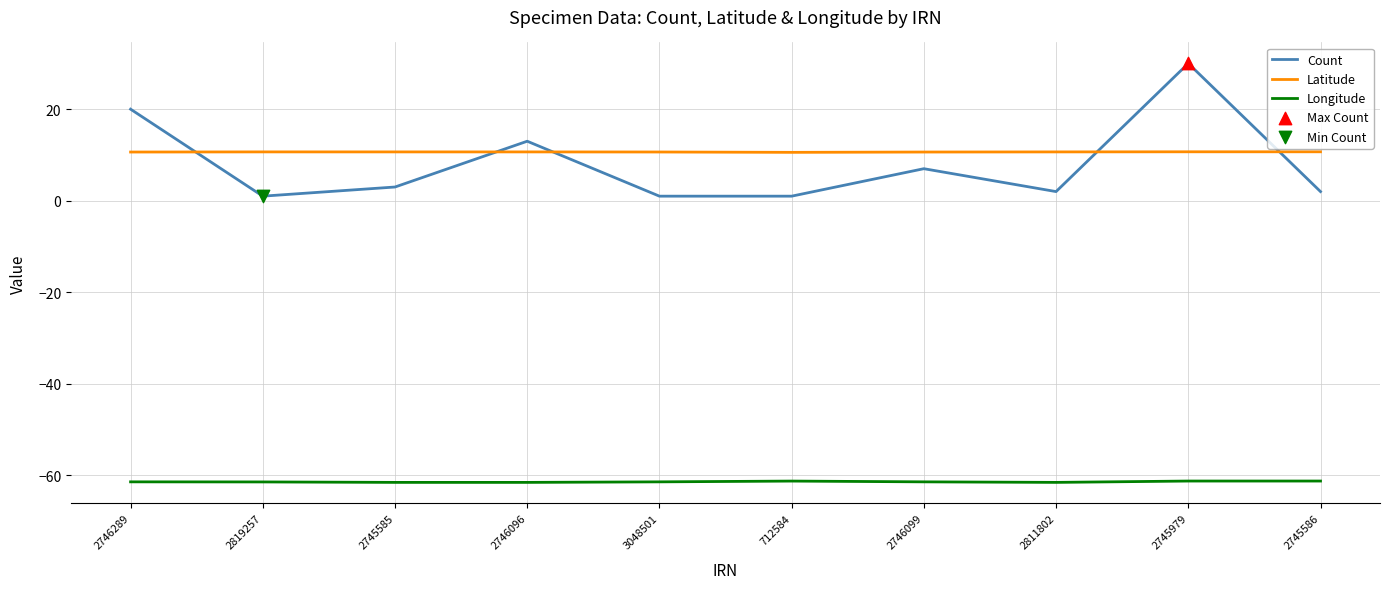

Which series has the largest total across all categories?

Latitude